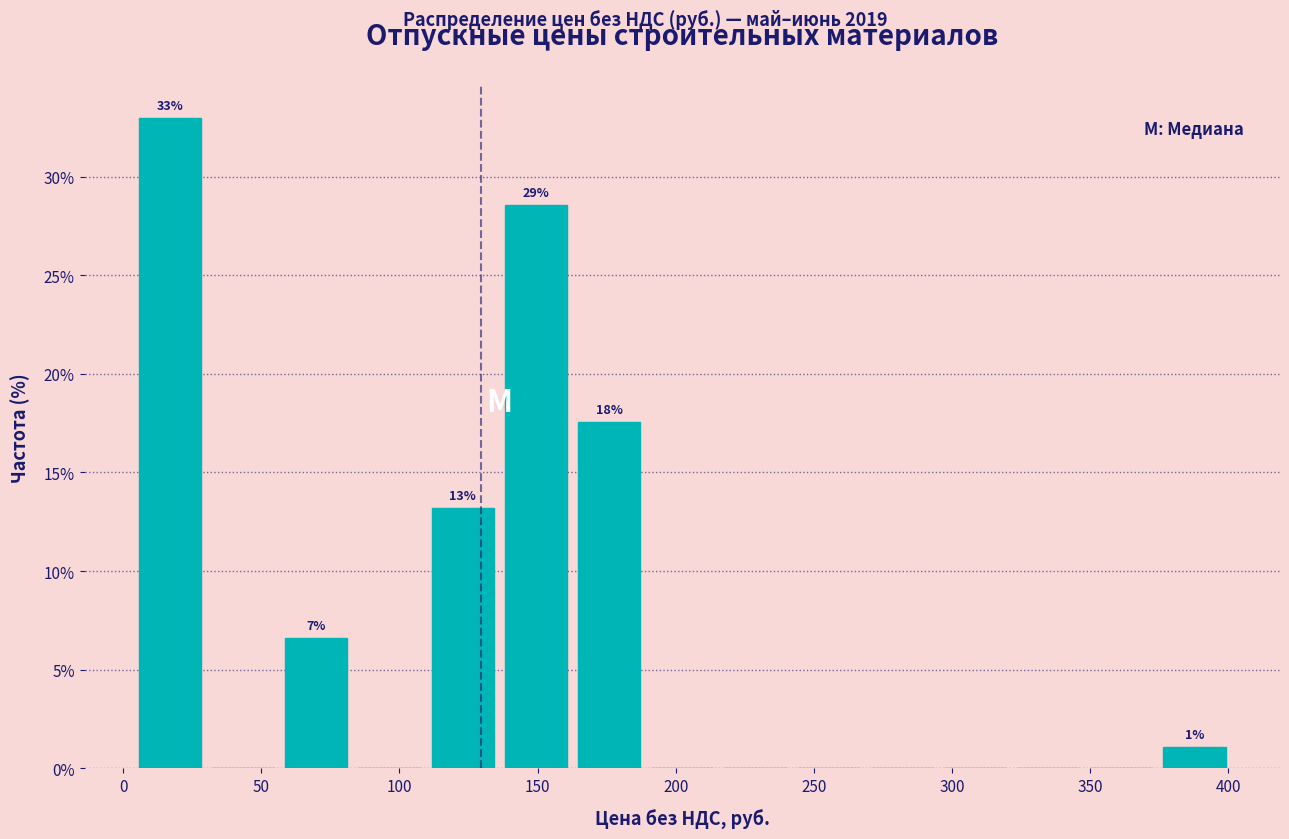

Which range on the x-axis has the tallest bar?

5 to 30